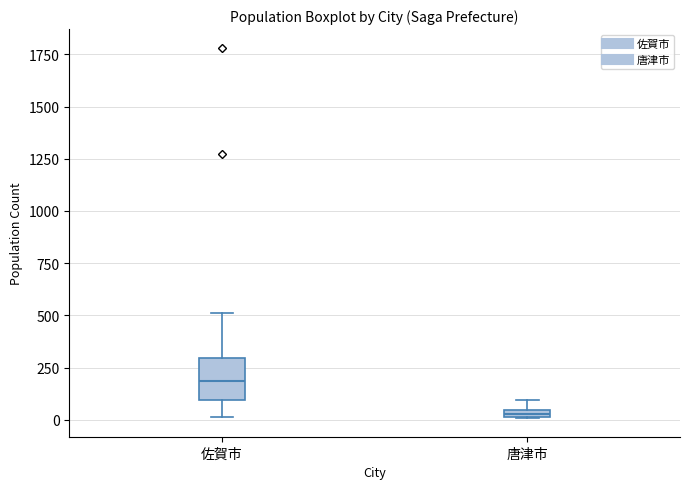

Which box has the highest median line?

佐賀市